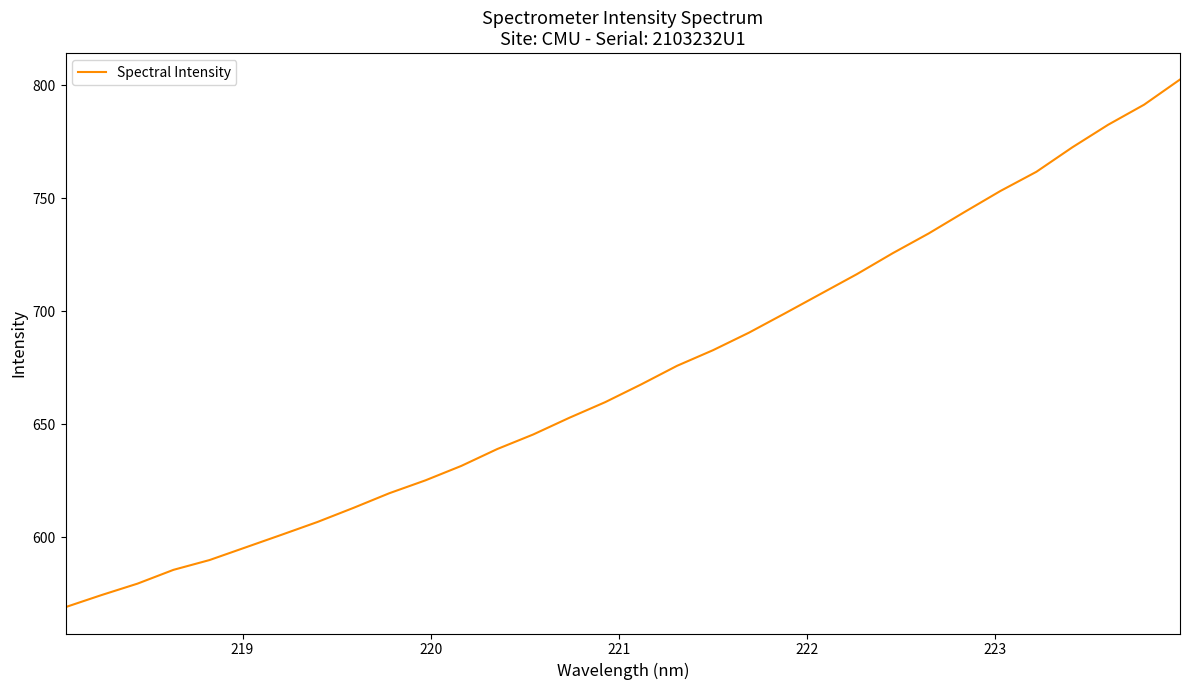

What is the greatest value displayed?

802.6